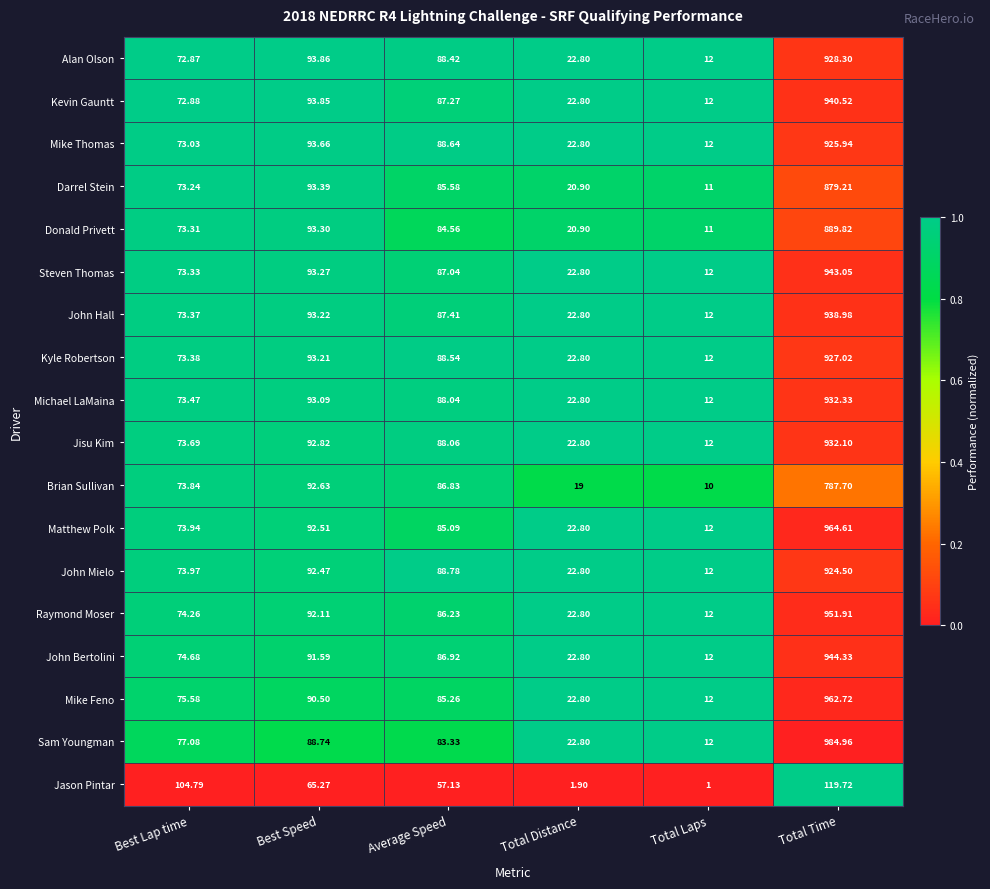

Rank the series by their maximum value, from highest to lowest.

Sam Youngman, Matthew Polk, Mike Feno, Raymond Moser, John Bertolini, Steven Thomas, Kevin Gauntt, John Hall, Michael LaMaina, Jisu Kim, Alan Olson, Kyle Robertson, Mike Thomas, John Mielo, Donald Privett, Darrel Stein, Brian Sullivan, Jason Pintar